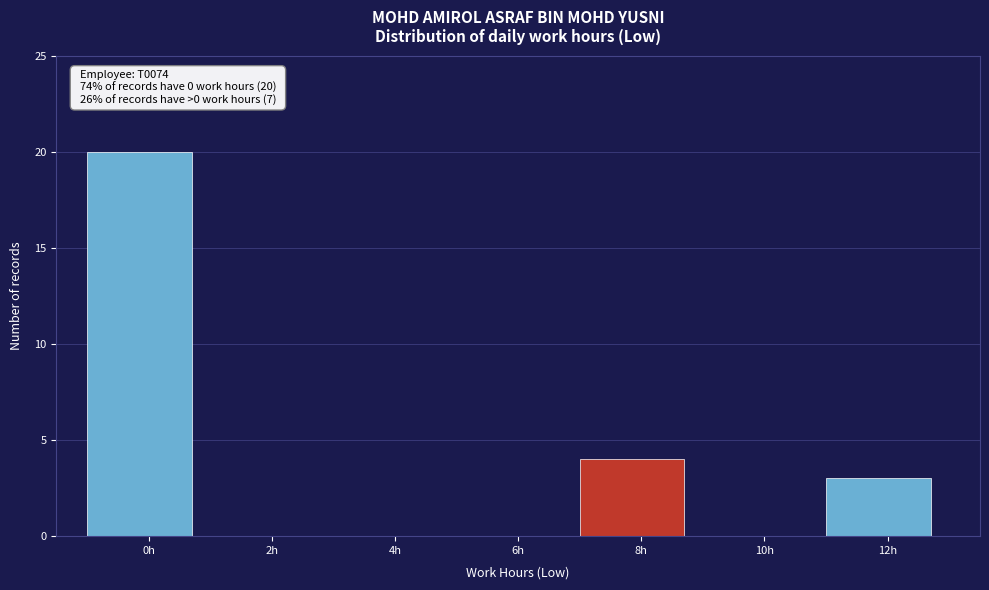

Reading left to right, extract all data points from this chart.

0h=20	2h=0	4h=0	6h=0	8h=4	10h=0	12h=3